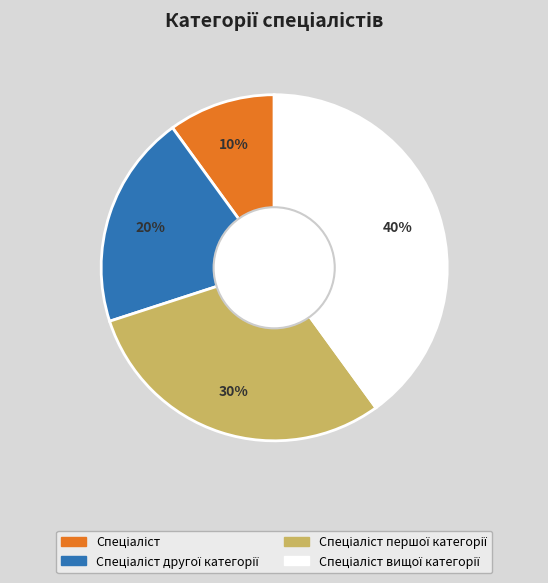

Is there any slice that represents more than half of the pie?

No